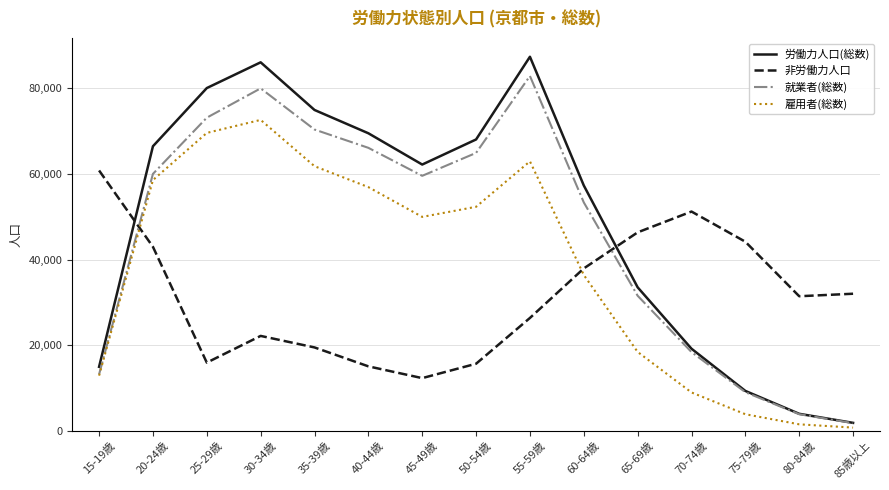

Between 25-29歳 and 50-54歳, which series saw the biggest shift?

雇用者(総数)